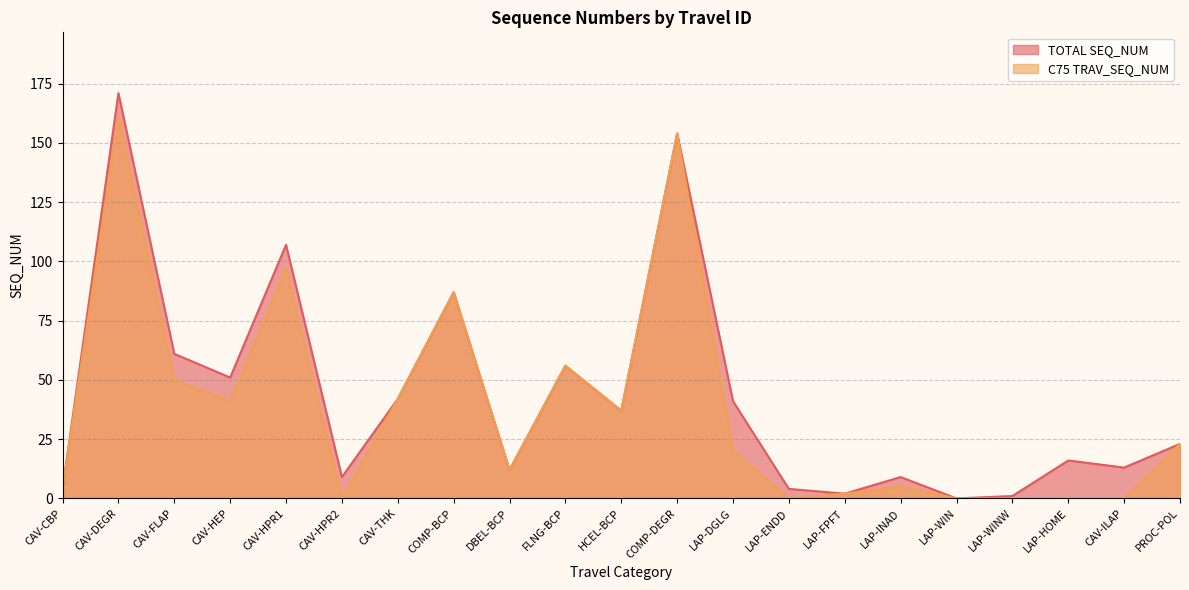

Rank the series by their maximum value, from lowest to highest.

C75 TRAV_SEQ_NUM, TOTAL SEQ_NUM